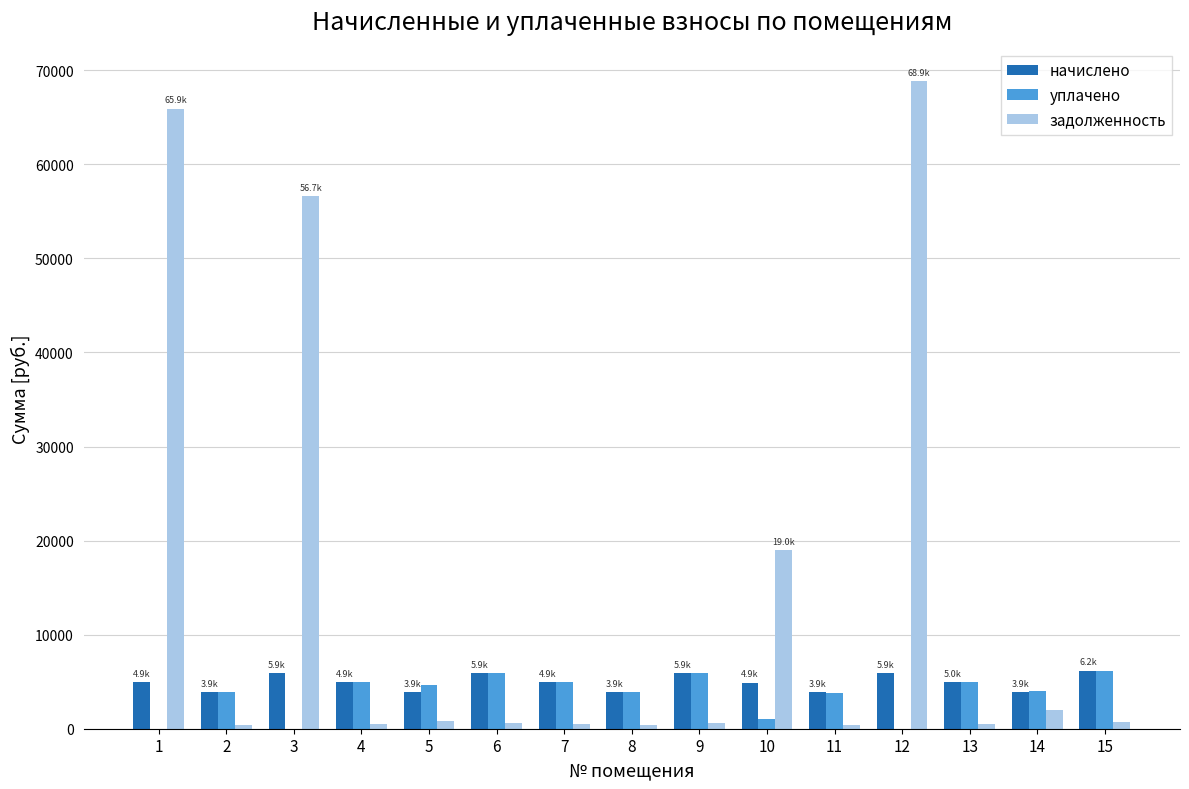

What is the maximum value shown in the chart?

68871.6